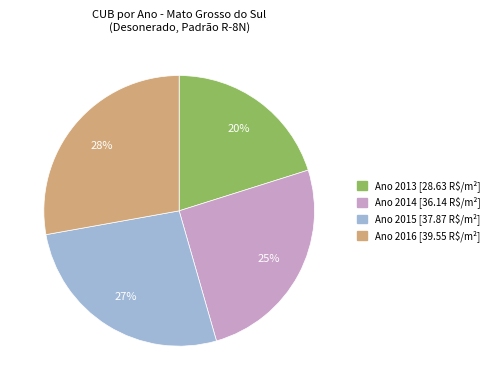

How many segments does this pie chart have?

4